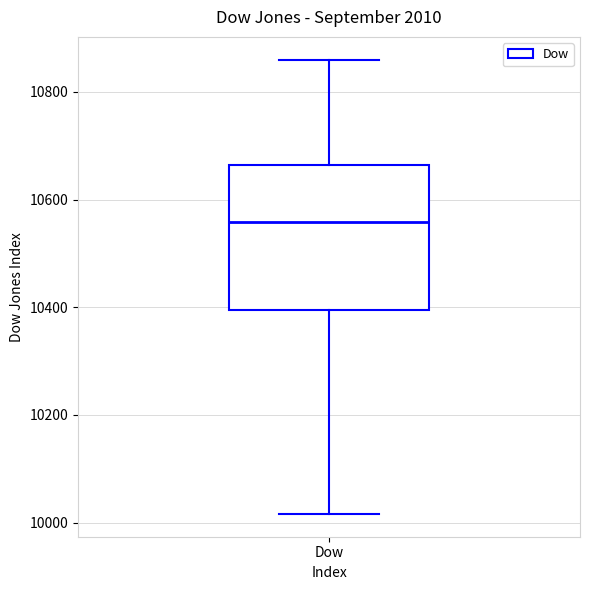

Where does the median line of the box for Dow sit on the y-axis? The values are not printed on the chart, so give them approximately, as read against the axis.

10560